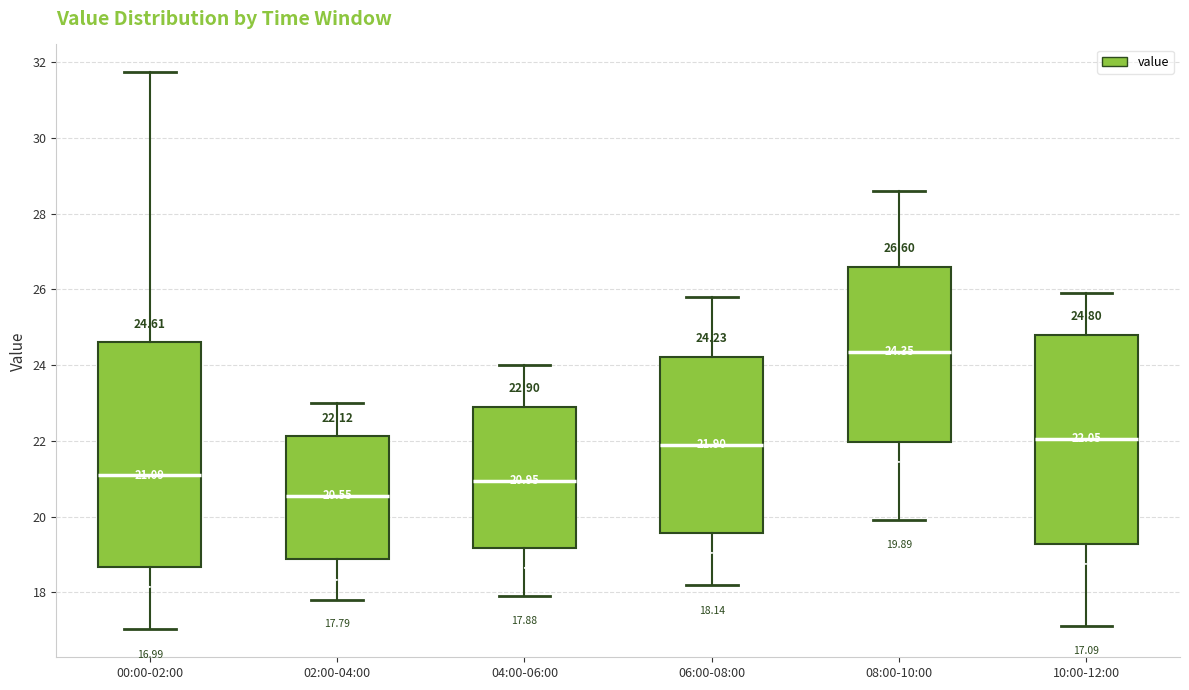

Which box's median line is the lowest?

02:00-04:00